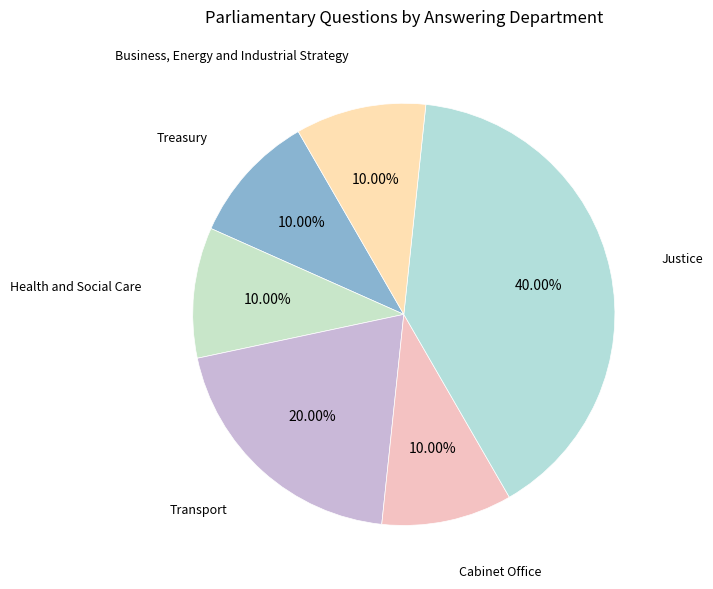

What portion of the pie excludes Health and Social Care?

90.0%